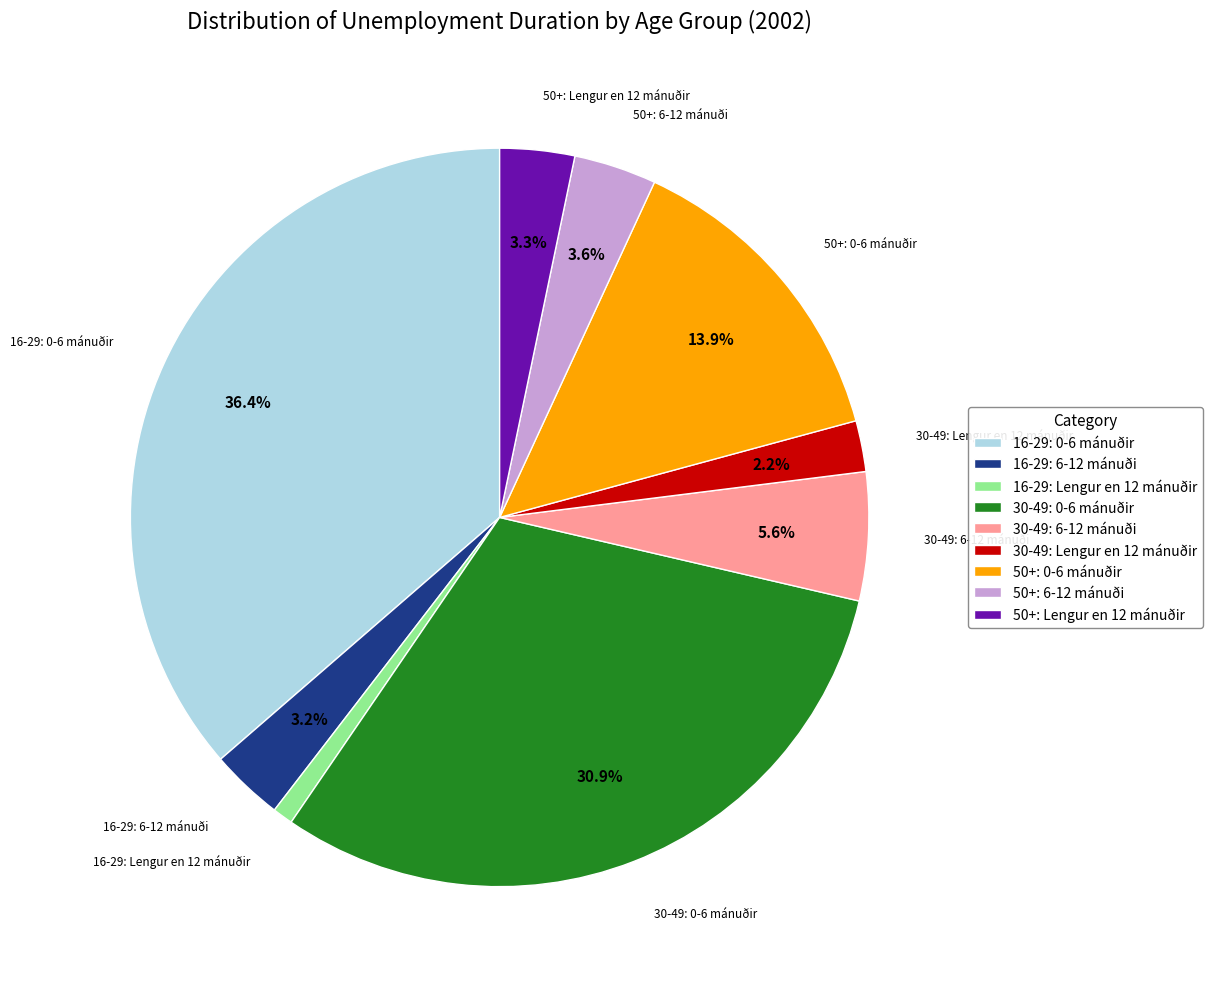

How many slices are in this pie chart?

9